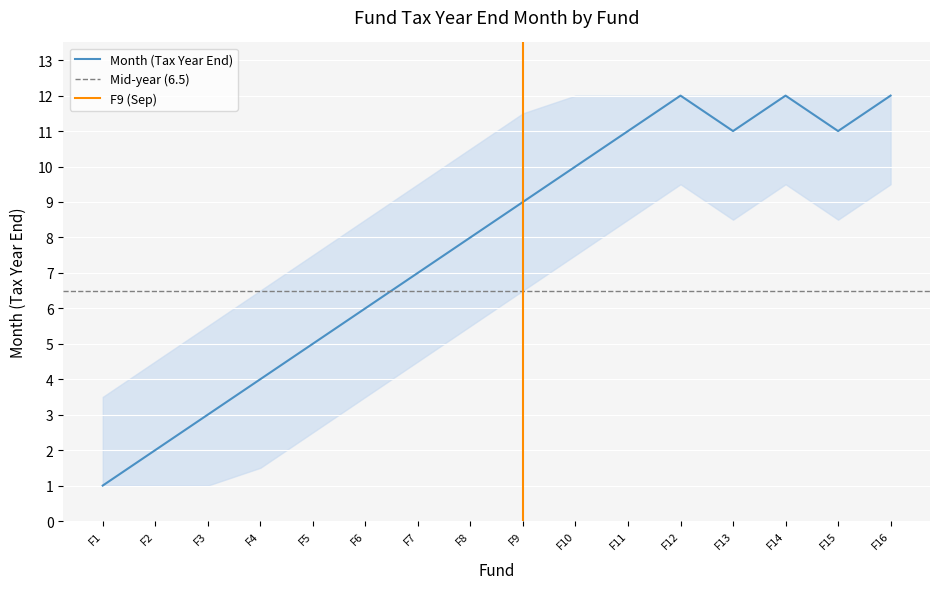

Rank the categories by value from highest to lowest.

F12, F14, F16, F11, F13, F15, F10, F9, F8, F7, F6, F5, F4, F3, F2, F1